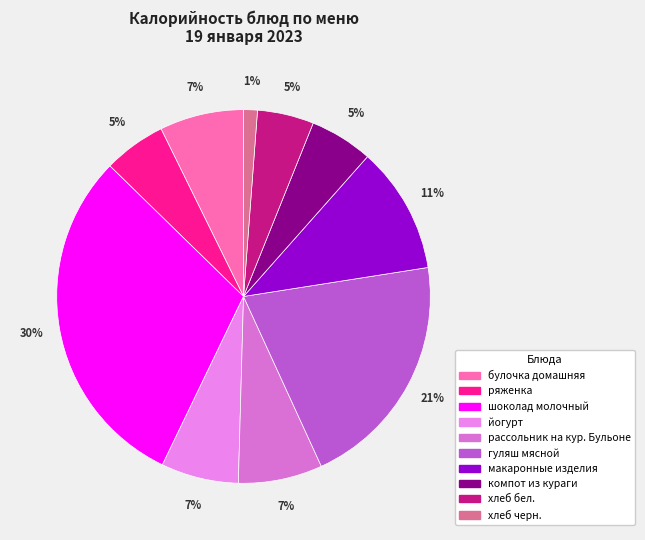

To the nearest percent, what is the difference between the largest and smallest slice percentages?

29%